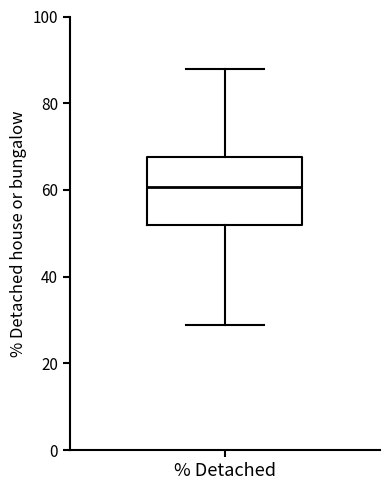

Where is the upper edge of the box for % Detached on the y-axis? The values are not printed on the chart, so give them approximately, as read against the axis.

68